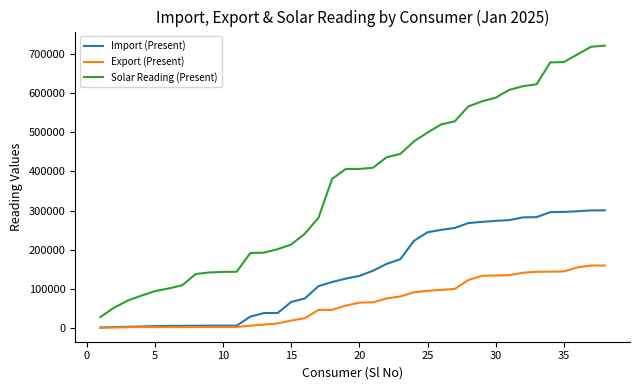

What is the minimum value for Solar Reading (Present)?

27649.1